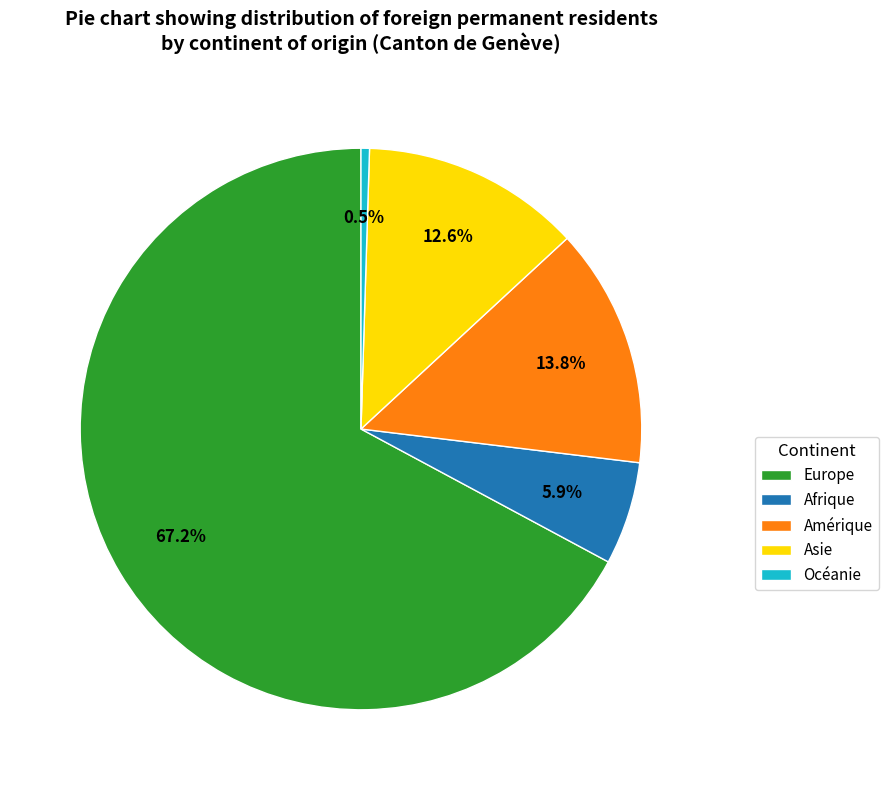

Is there any slice that represents more than half of the pie?

Yes